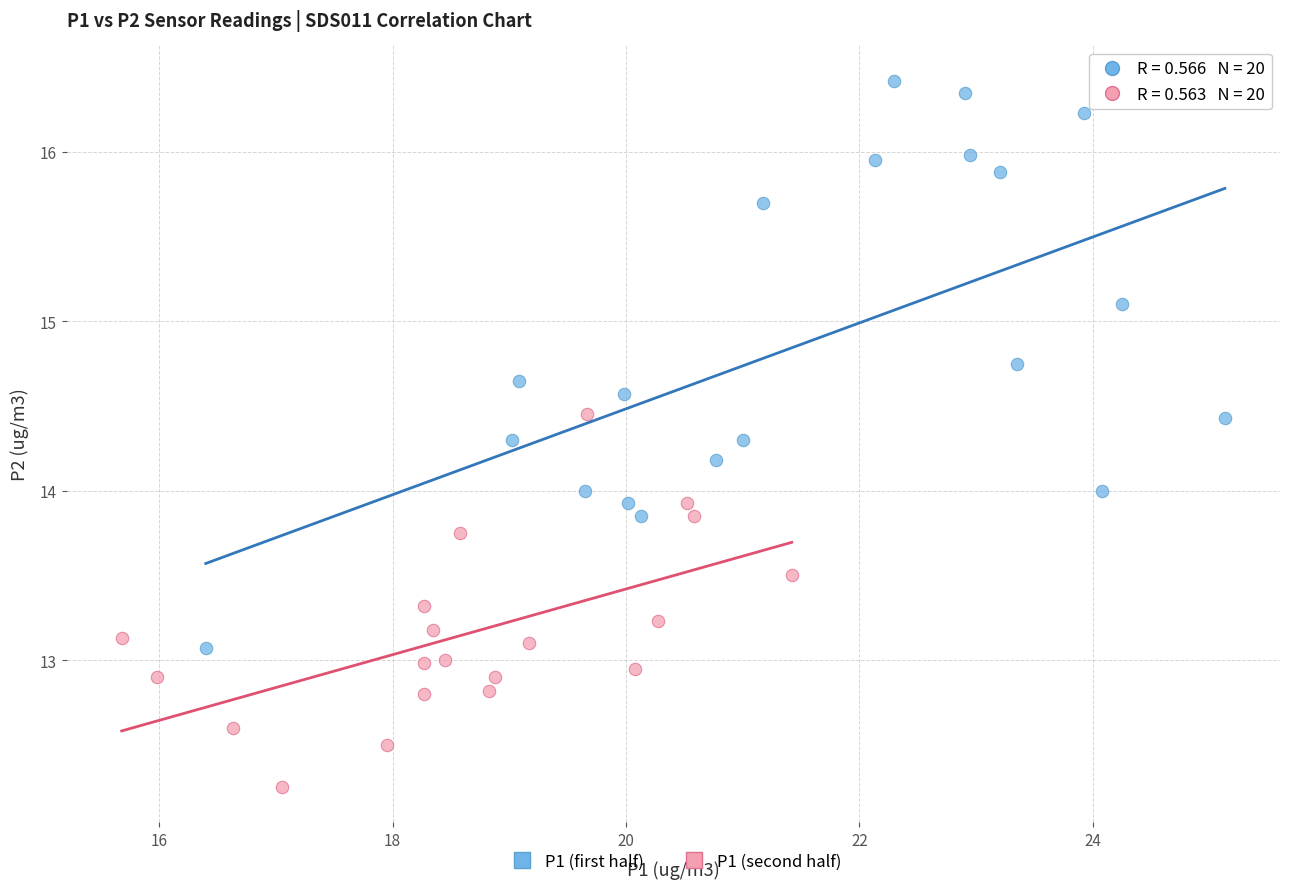

Which series reaches the maximum Y coordinate?

P1 (first half)